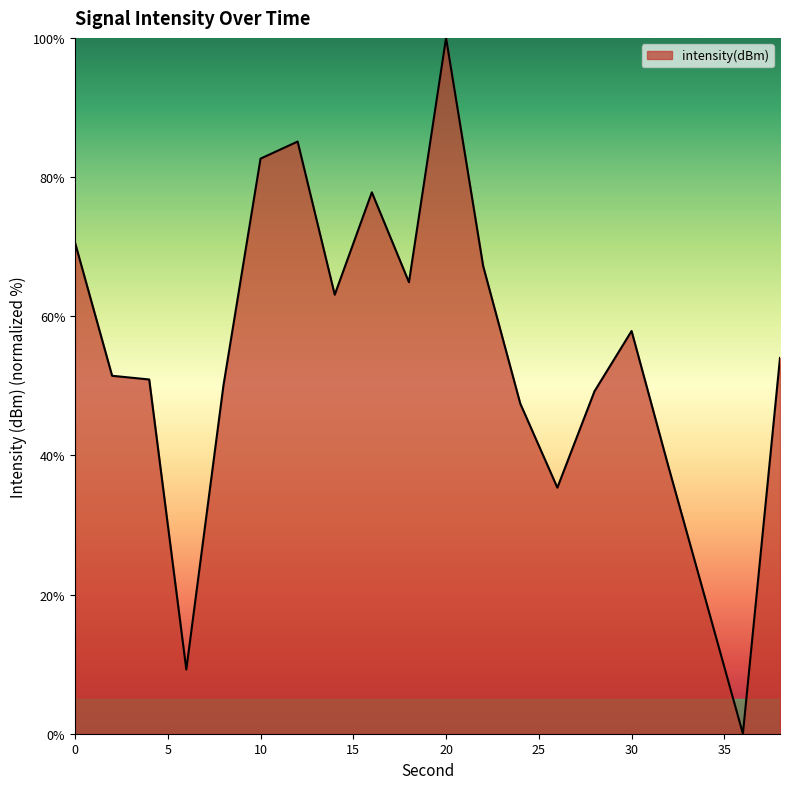

What is the greatest value displayed?

100.0